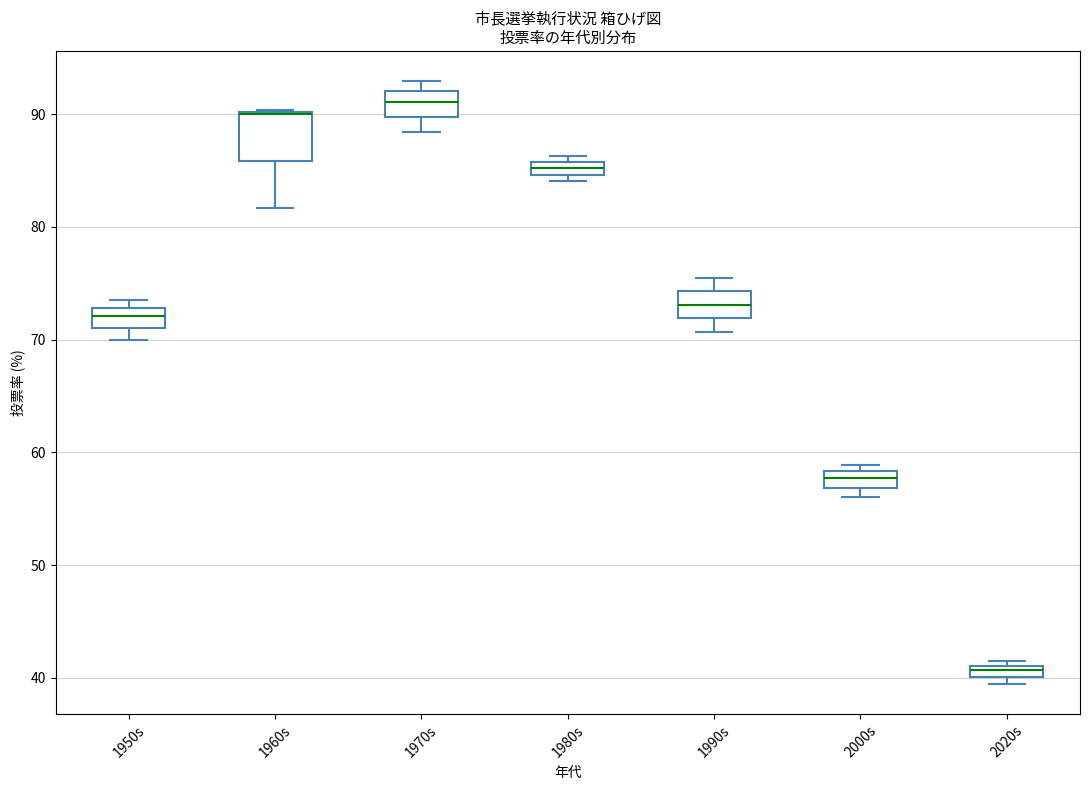

Comparing the boxes themselves (not the whiskers), which one is the tallest?

1960s